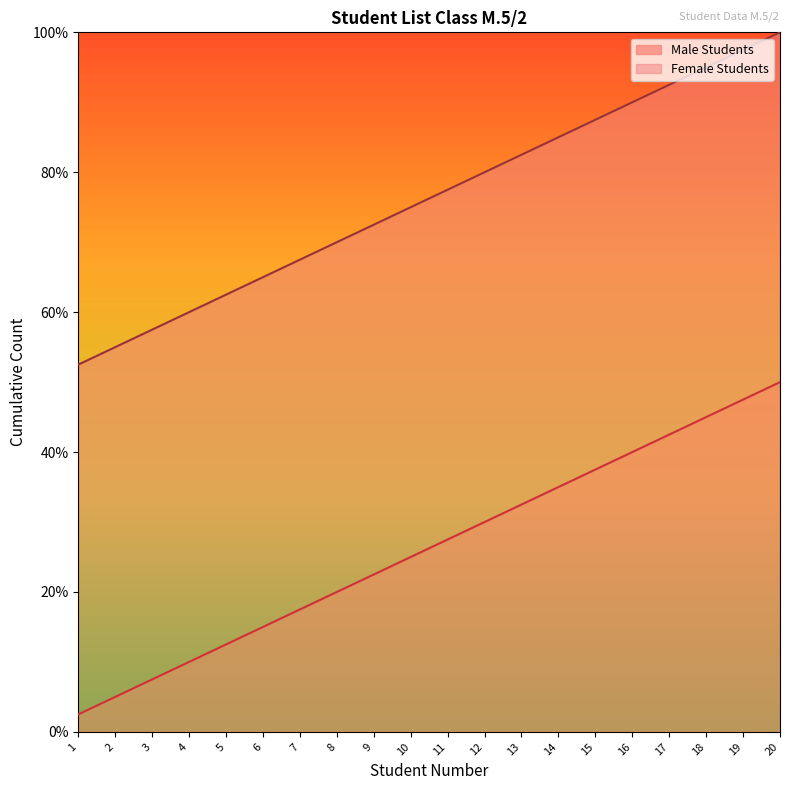

Which series has the largest total across all categories?

Female Students